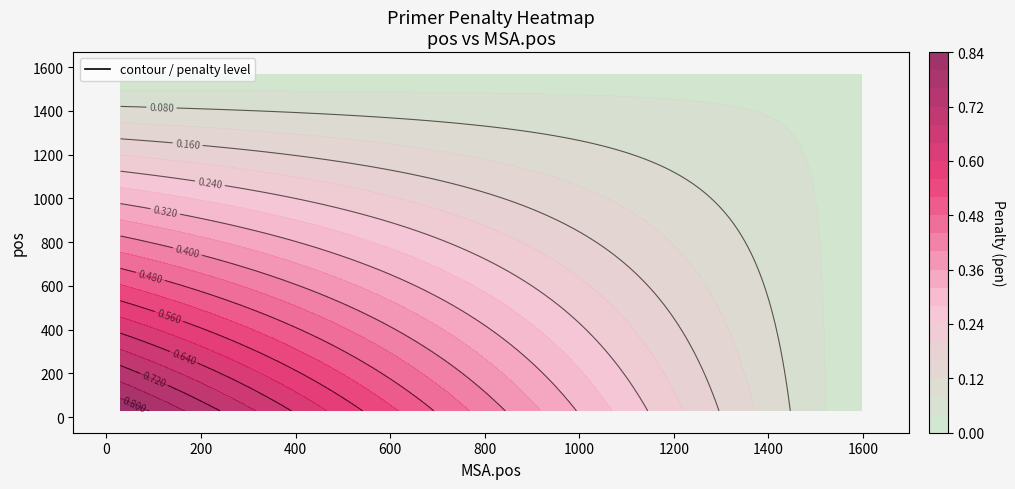

True or false: 29 has a value of 0.0 at 1.

True